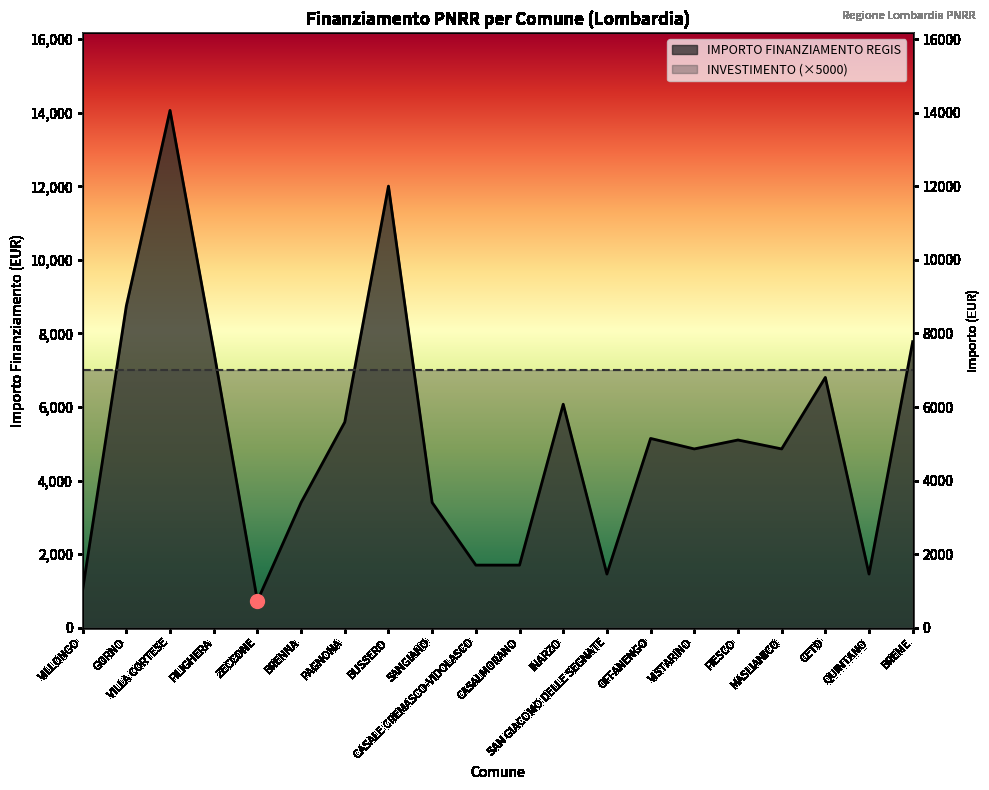

List the labels in order of value, largest first.

VILLA CORTESE, BUSSERO, GORNO, BREME, FILIGHERA, CETO, INARZO, PAGNONA, OFFANENGO, FIESCO, VISTARINO, MASLIANICO, BRENNA, SANGIANO, CASALE CREMASCO-VIDOLASCO, CASALMORANO, SAN GIACOMO DELLE SEGNATE, QUINTANO, VILLONGO, ZECCONE